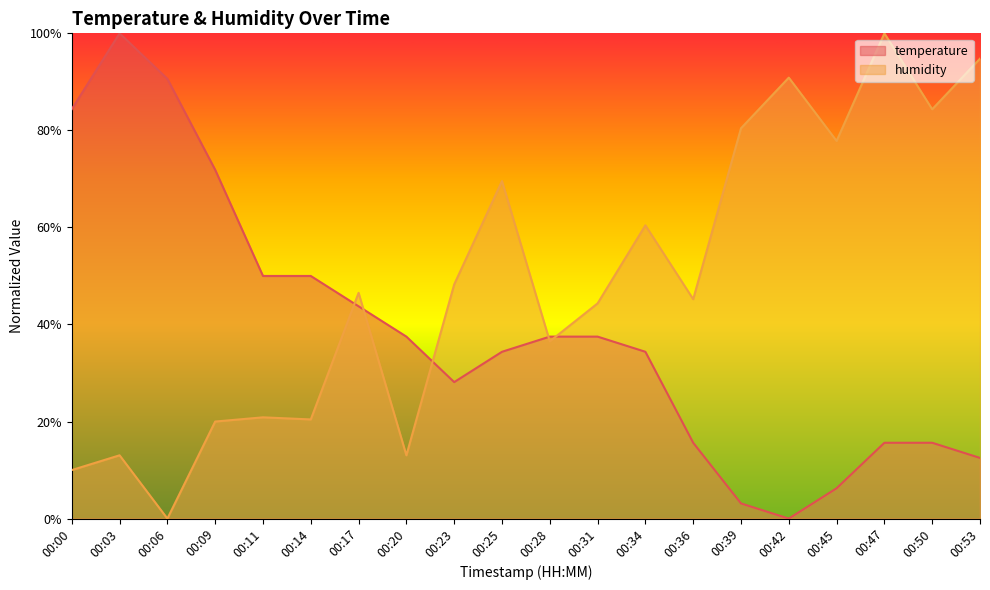

Between 00:47 and 00:25, which is larger?

00:25